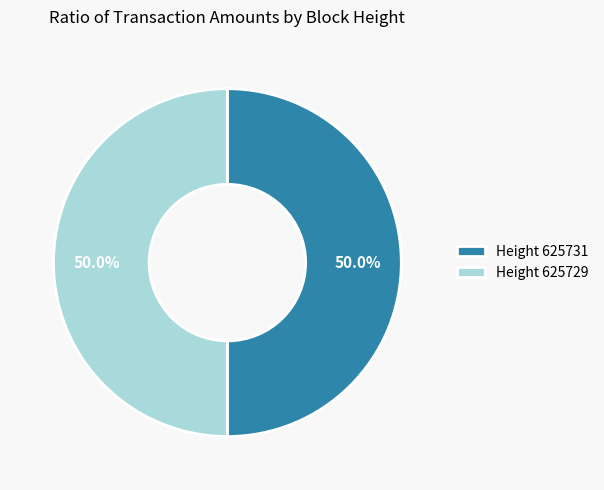

Is the sum of Height 625729 and Height 625731 greater than half?

Yes